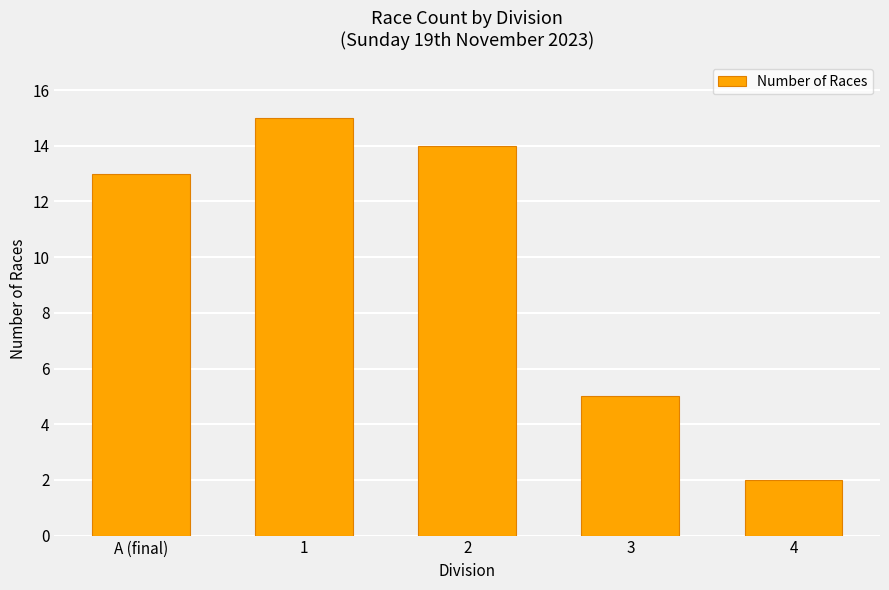

Approximately how many times larger is the value at A (final) compared to 3?

2.6